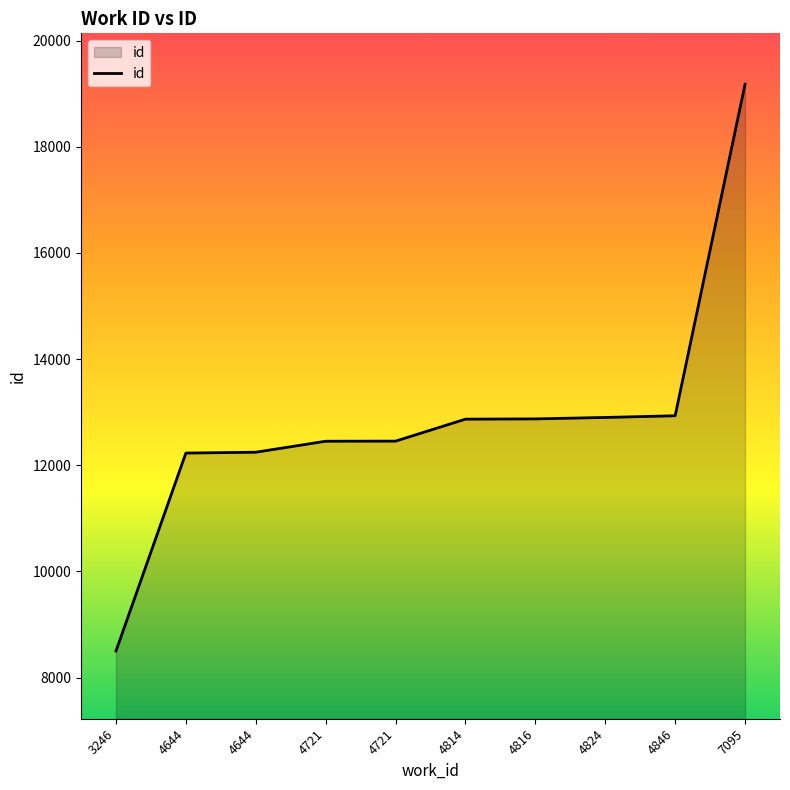

What is the value of the 3rd point from the left?

12230